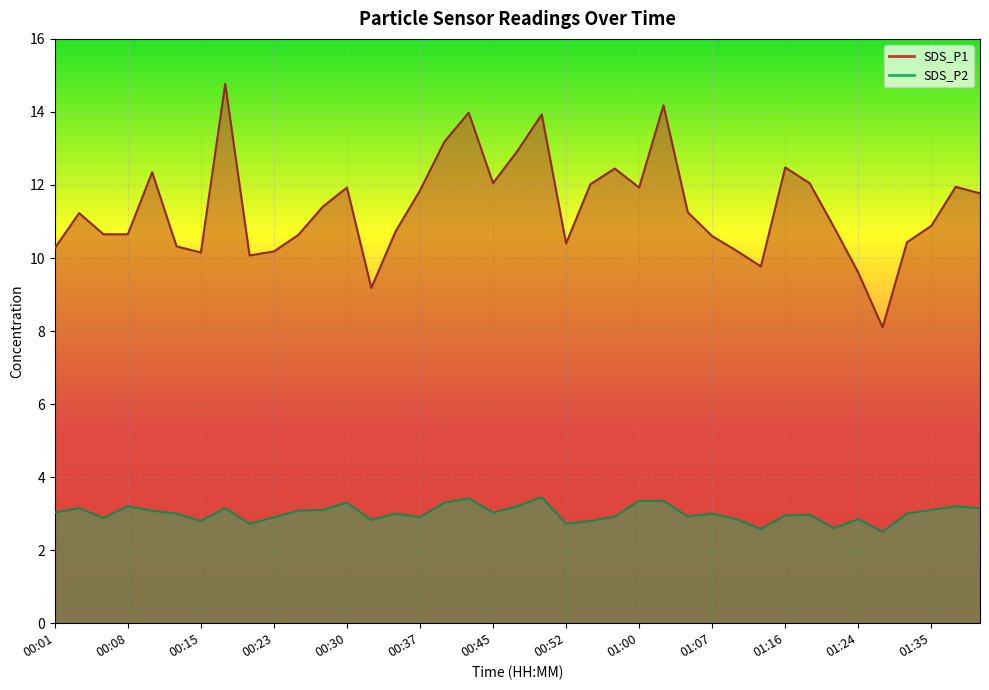

The SDS_P1 series shows 21.0 at 00:30. True or false?

False